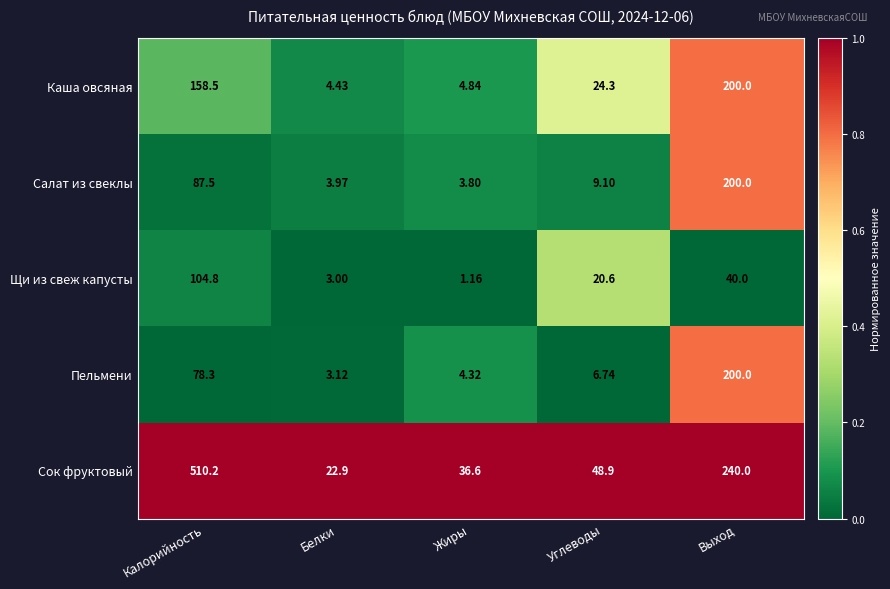

Which series changed the most between Белки and Жиры?

Сок фруктовый